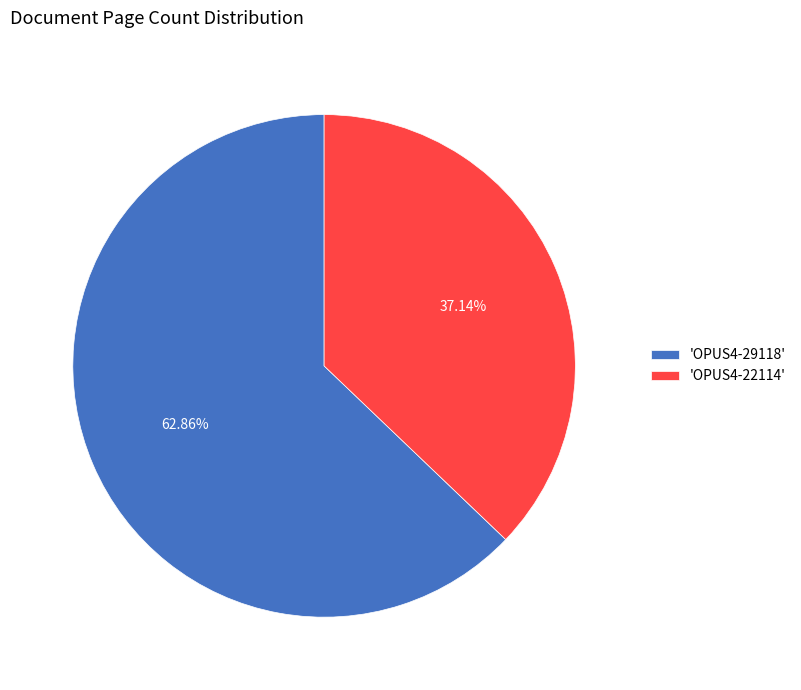

What is the majority slice?

'OPUS4-29118'